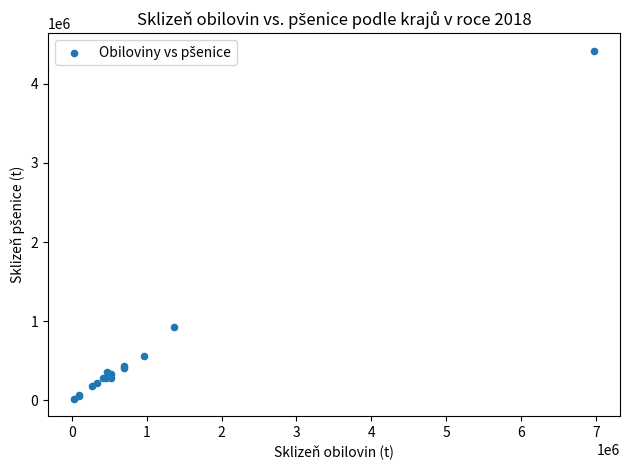

What Y value in the scatter plot is closest to 2219697?

928663.2